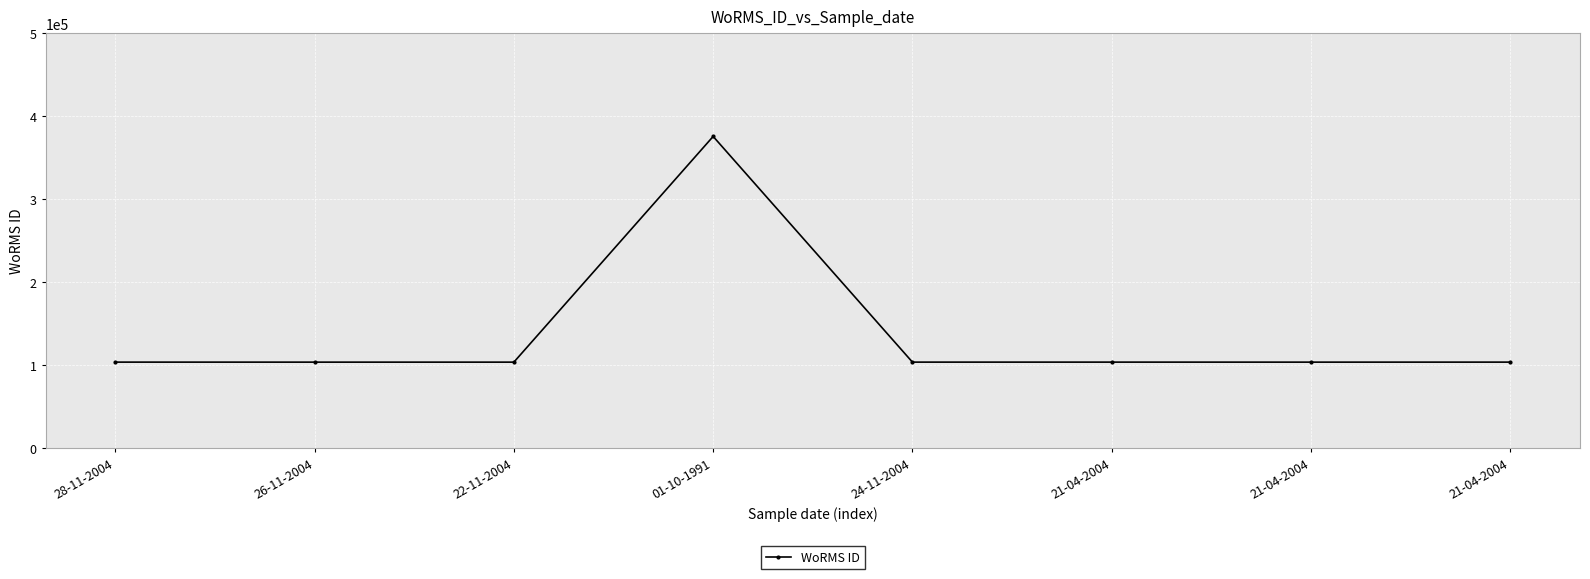

The value at 21-04-2004 is 147430. True or false?

False